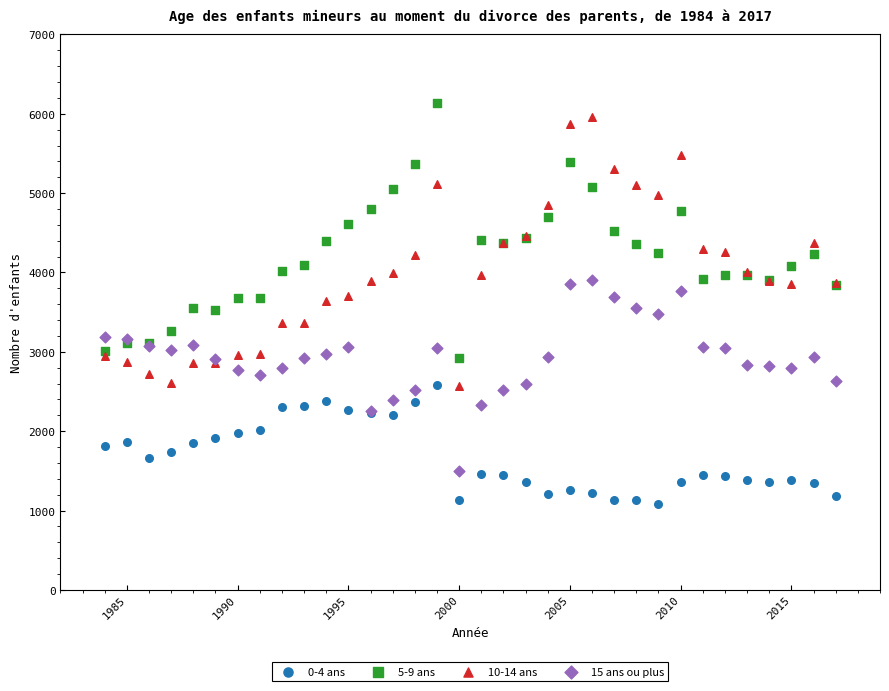

What is the X range (max minus min) for the scatter plot?

33